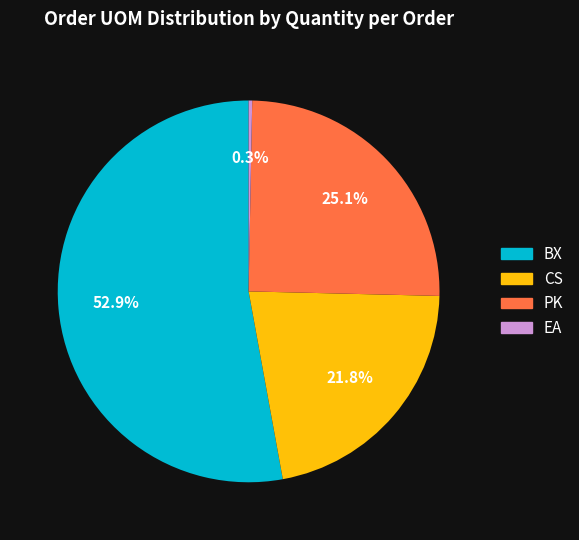

Does any single category account for the majority?

Yes